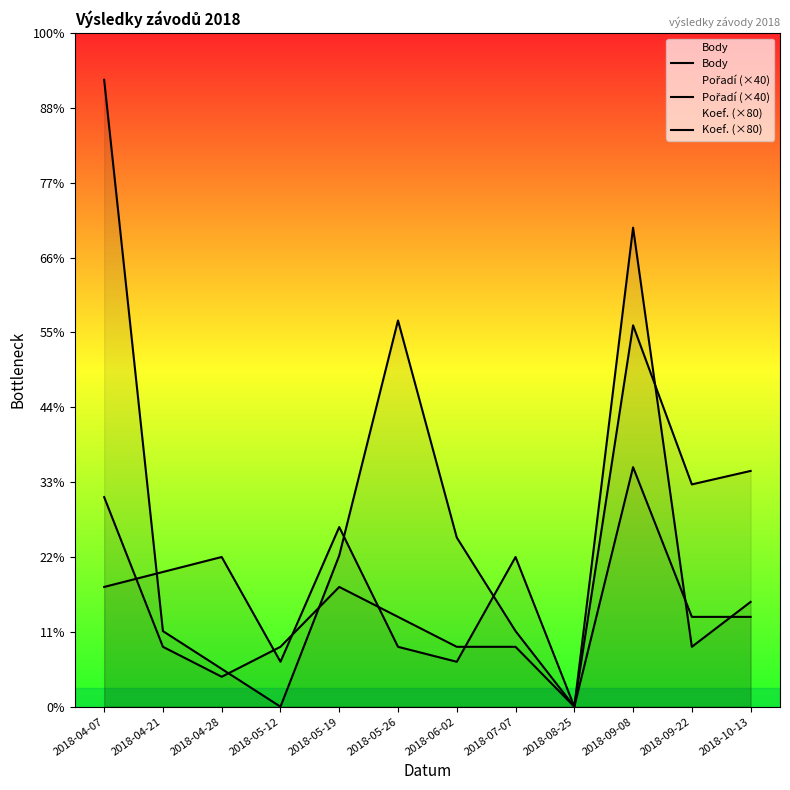

At which category does the chart reach its peak across all series?

2018-04-07